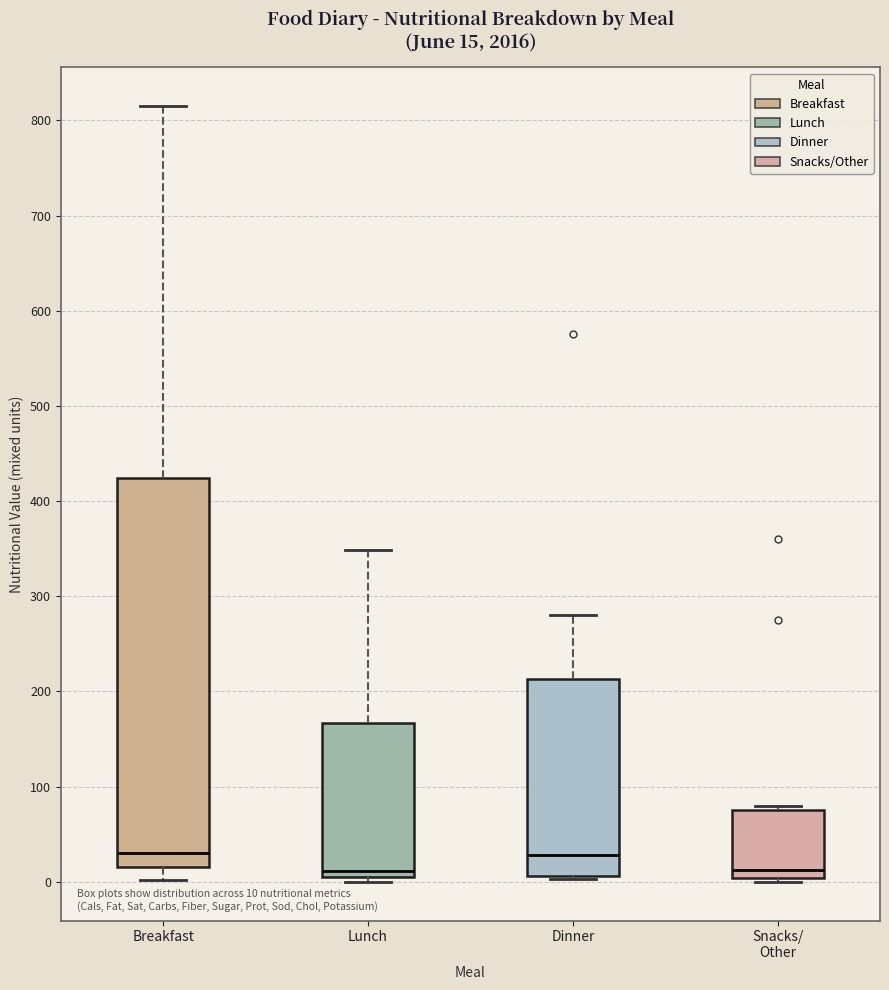

Comparing the boxes themselves (not the whiskers), which one is the tallest?

Breakfast